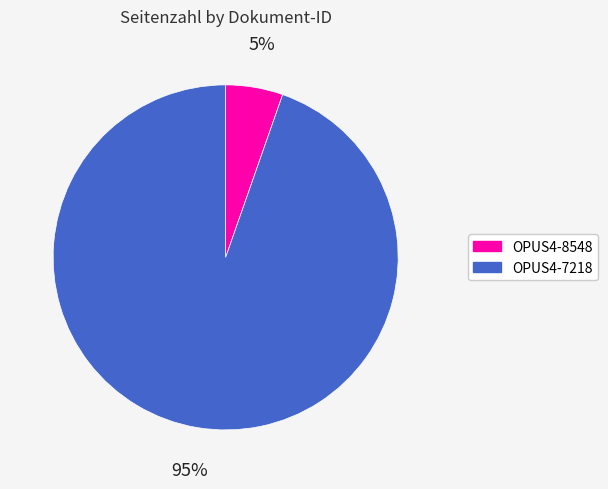

What is the smallest slice in the pie chart?

OPUS4-8548